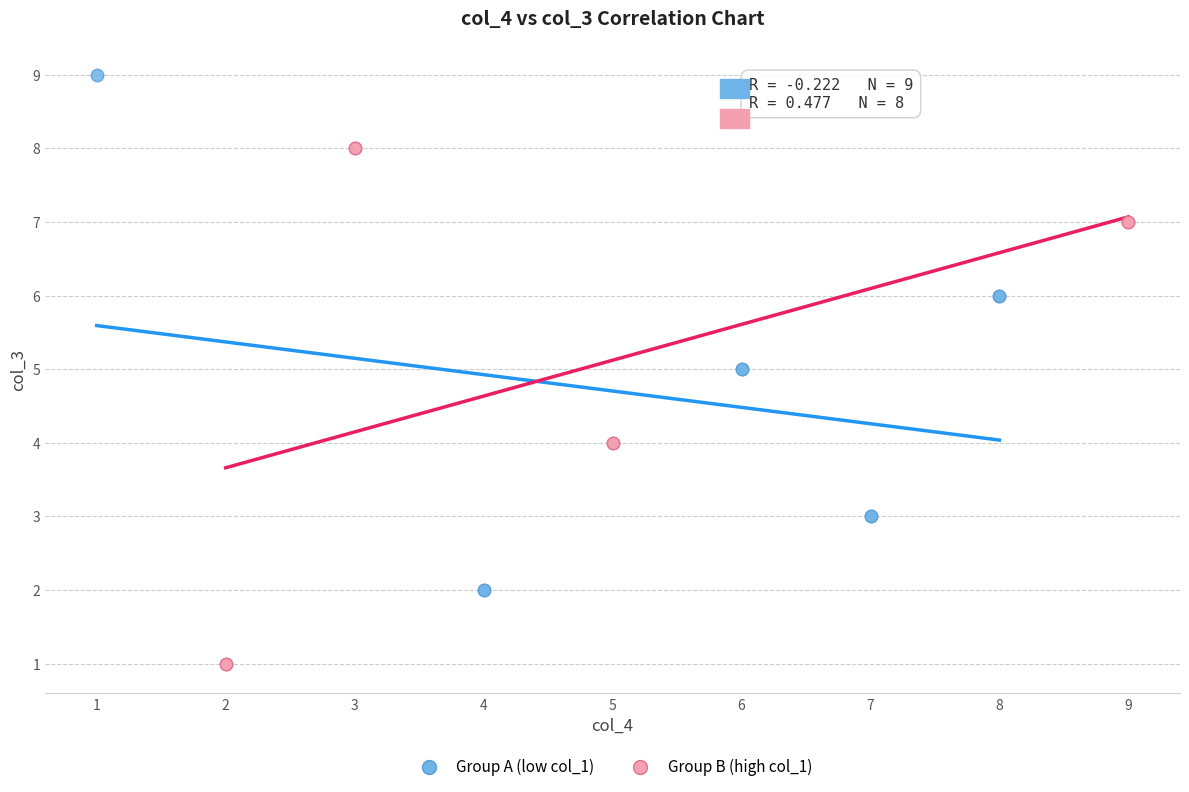

Which series reaches the maximum Y coordinate?

Group A (low col_1)